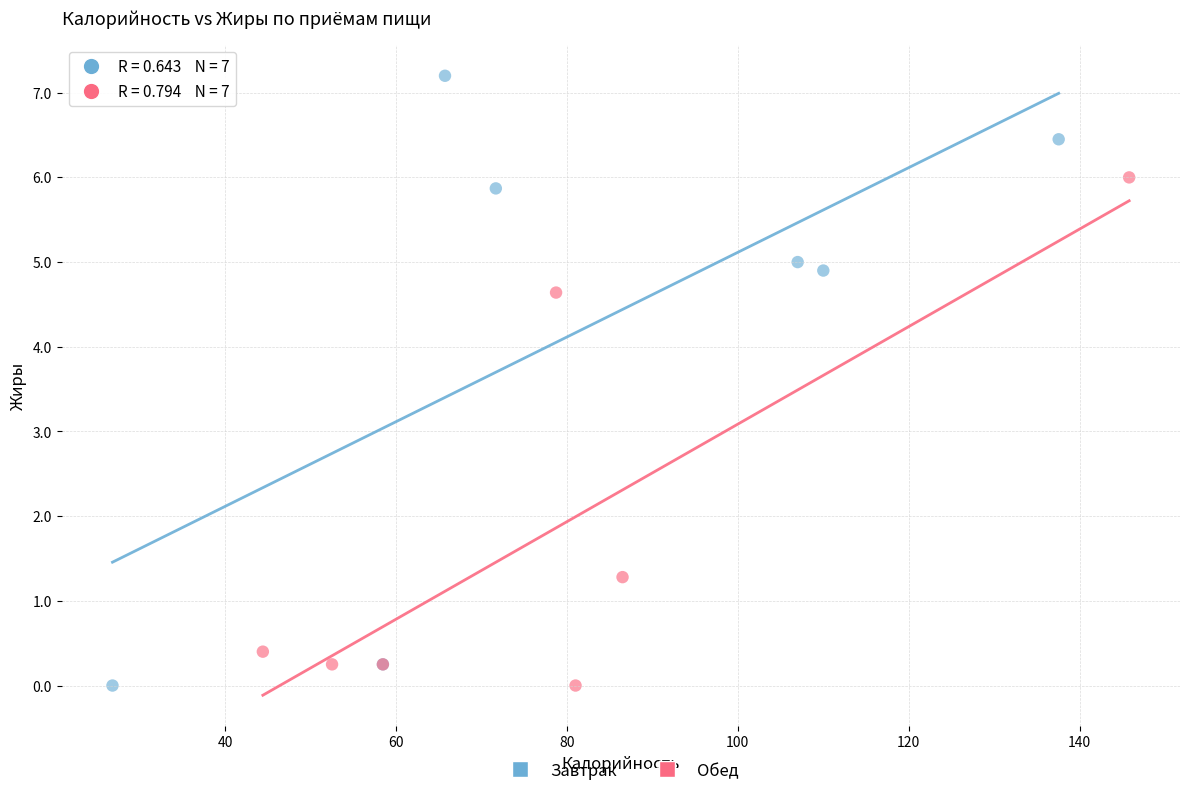

Which series has the widest spread of Y values?

Завтрак